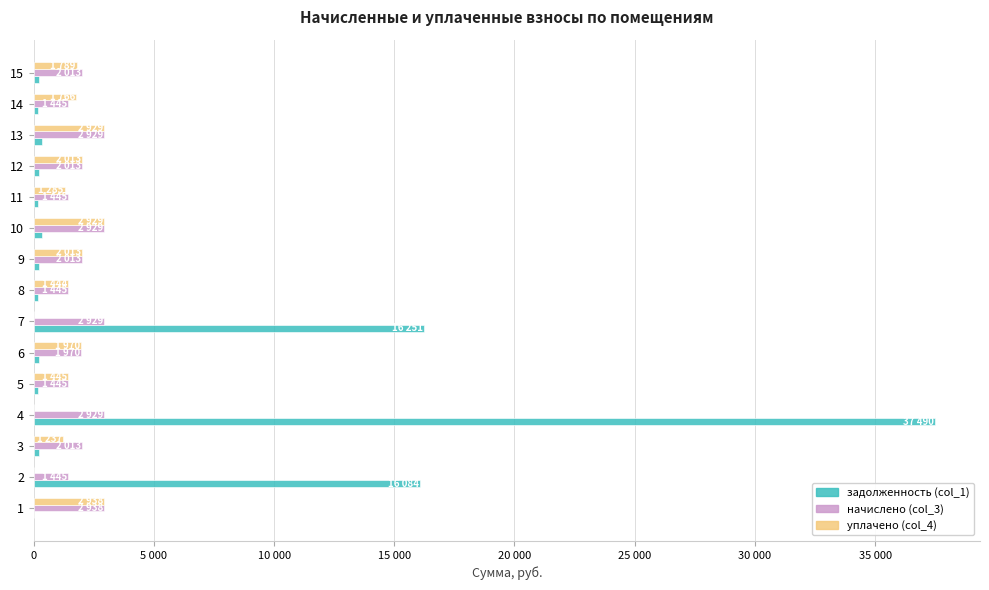

At how many categories does at least one series exceed 18552?

1